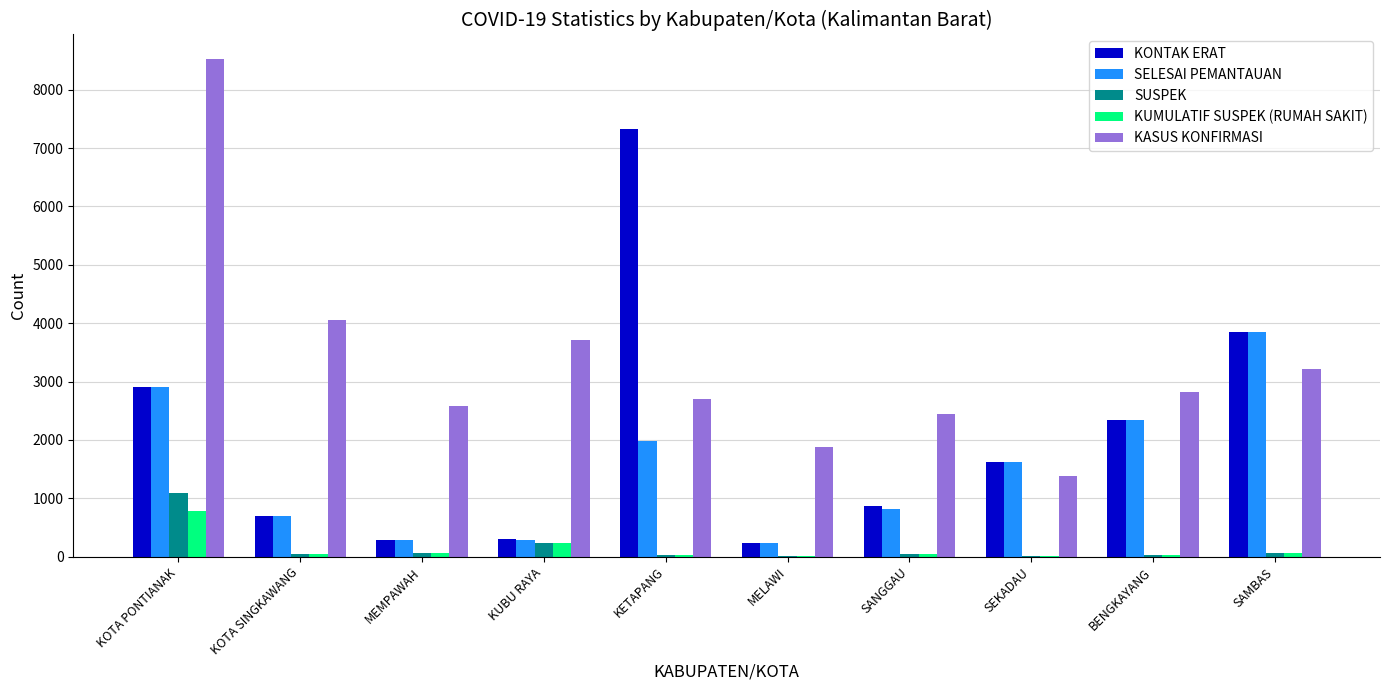

What is the total value across all series at BENGKAYANG?

7560